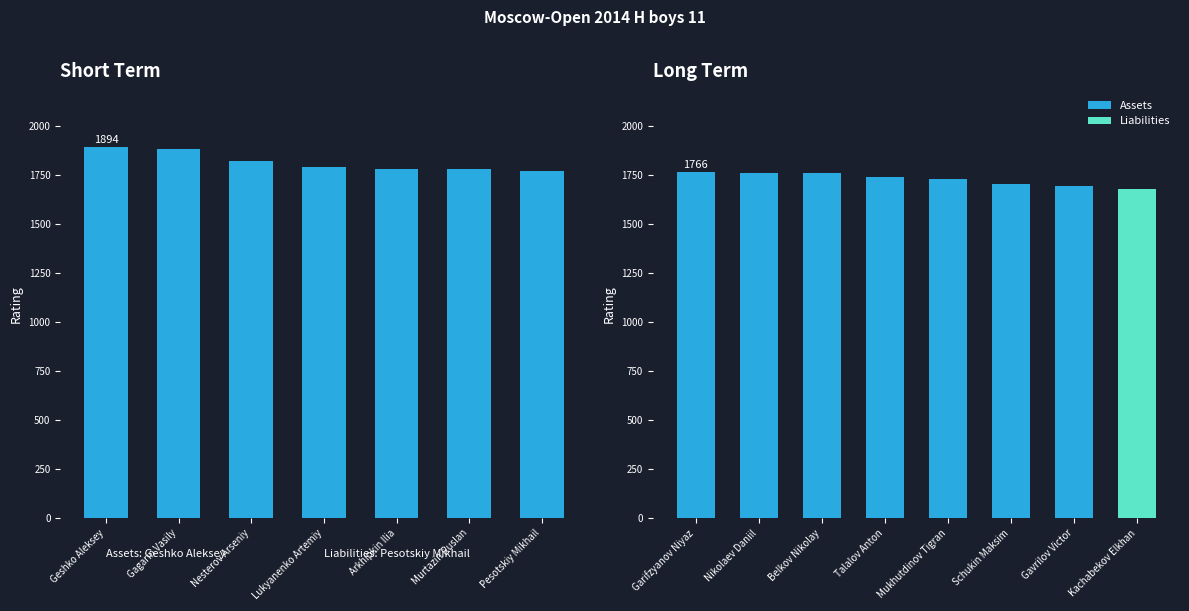

Rank the categories by value from lowest to highest.

Pesotskiy Mikhail, Murtazin Ruslan, Arkhipkin Ilia, Lukyanenko Artemiy, Nesterov Arseniy, Gagarin Vasily, Geshko Aleksey